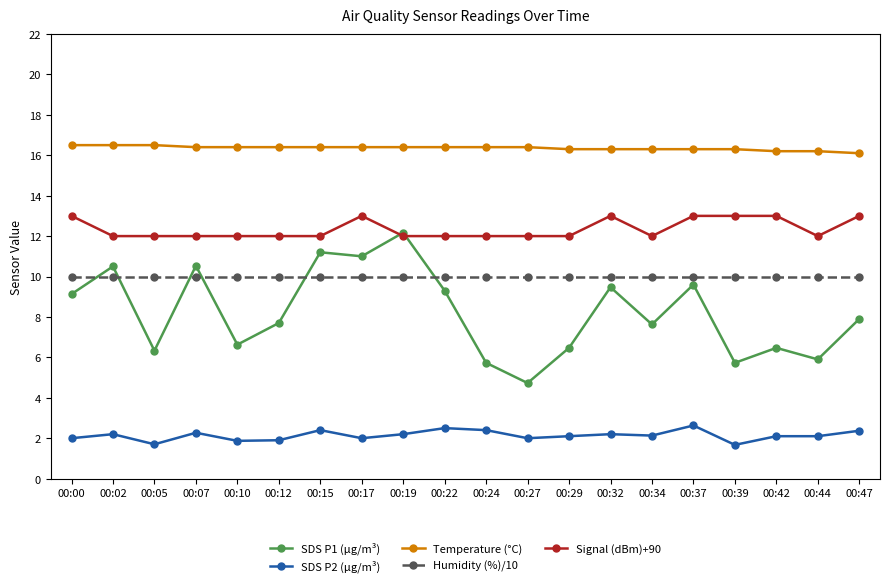

The Temperature (°C) series shows 3.6 at 00:24. True or false?

False